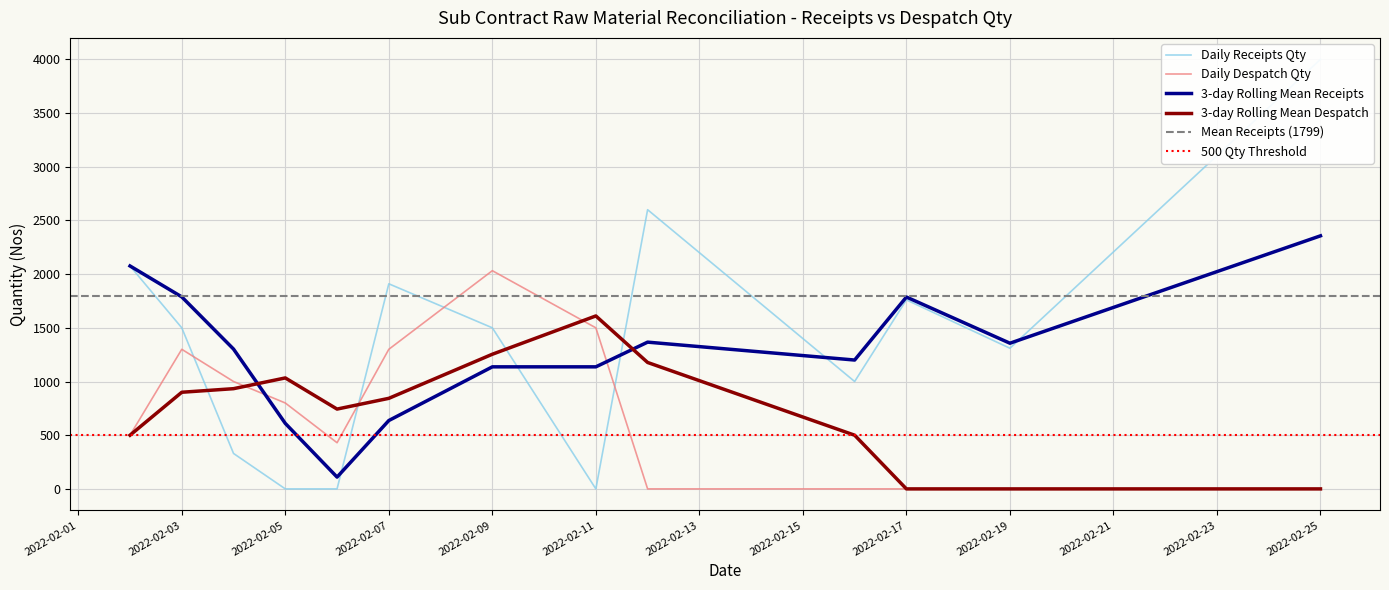

Where is the first local minimum for receipts_qty?

3